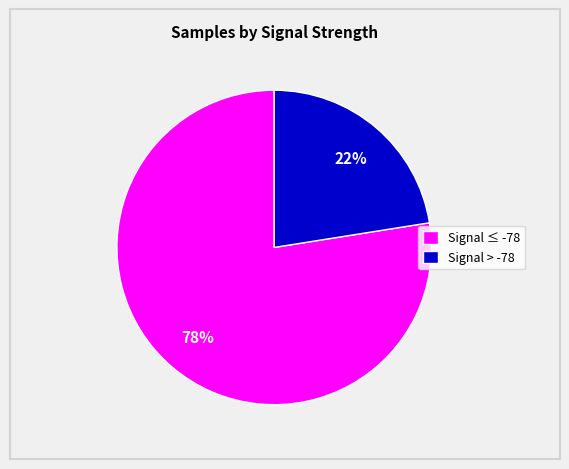

Rank the categories by value from lowest to highest.

Signal > -78, Signal ≤ -78